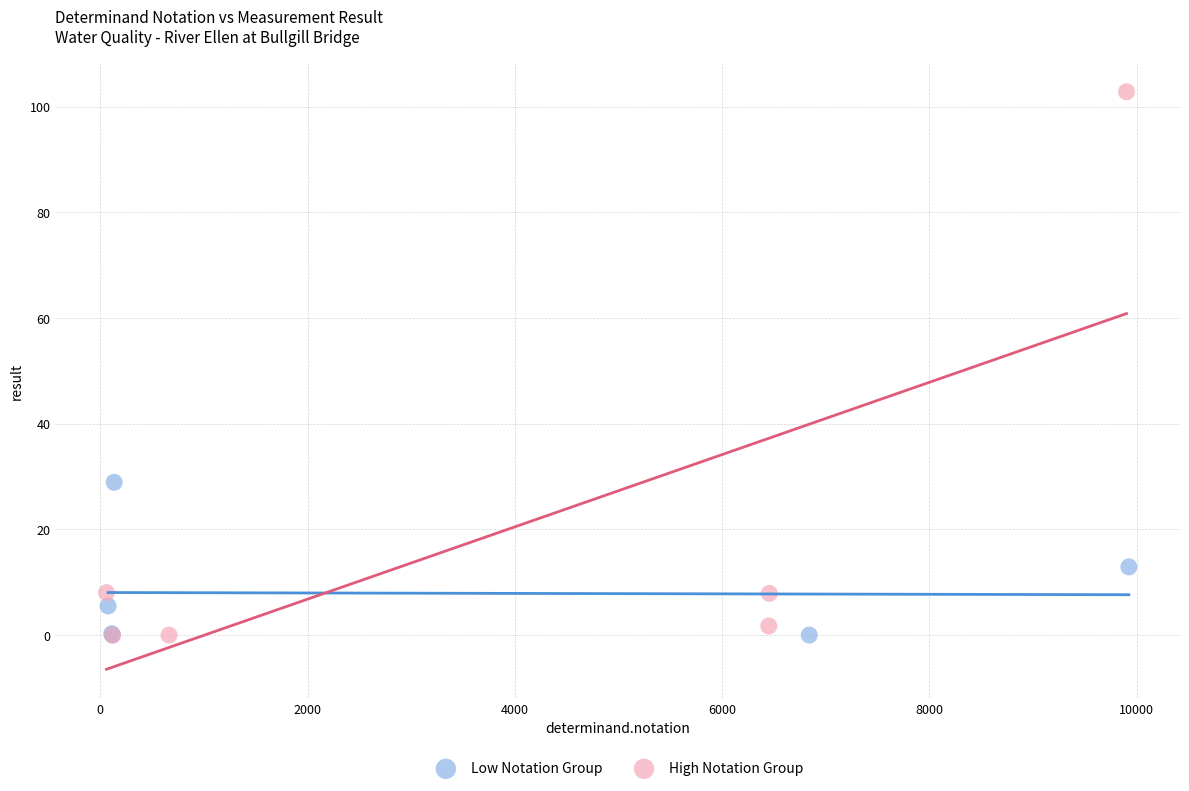

Which series reaches the maximum Y coordinate?

High Notation Group